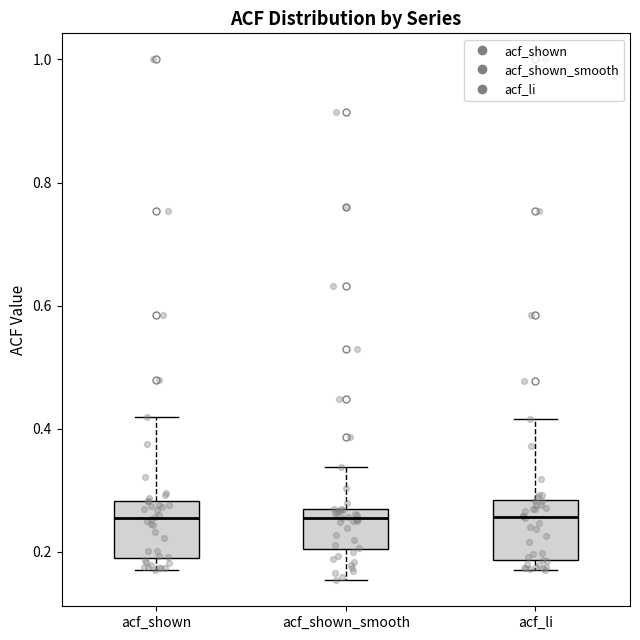

Where does the upper whisker of the box for acf_shown_smooth end on the y-axis? The values are not printed on the chart, so give them approximately, as read against the axis.

0.34